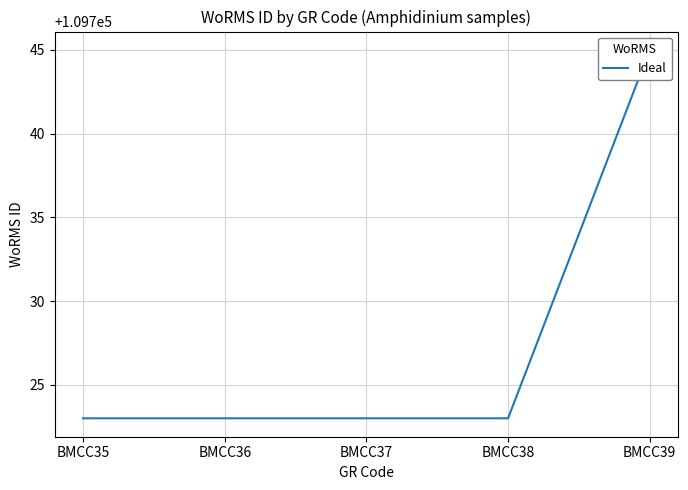

What is the maximum value shown in the chart?

109745